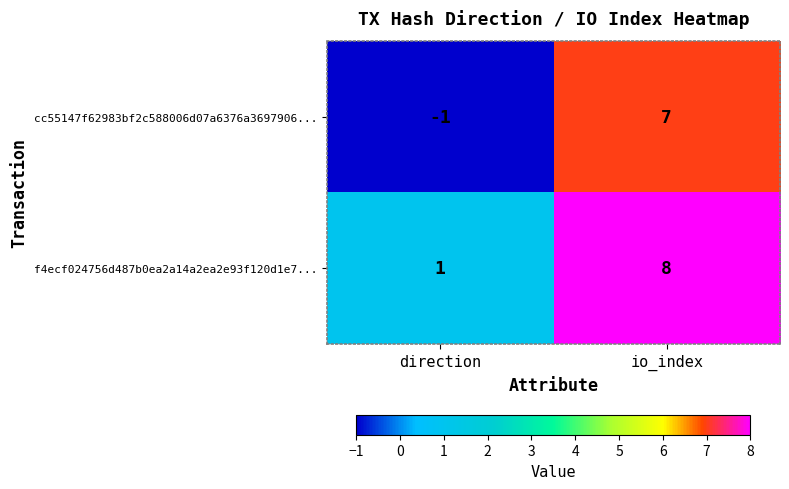

Which series has the widest spread of values?

cc55147f62983bf2c588006d07a6376a3697906...